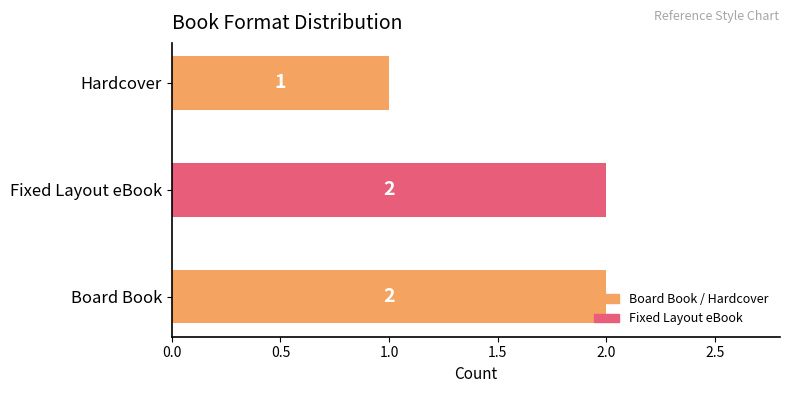

Count the values in the range 1 to 2.

3